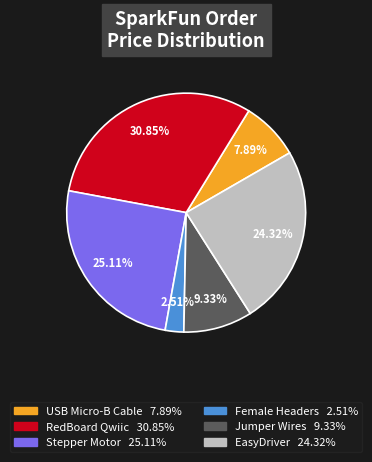

Does any single category account for the majority?

No